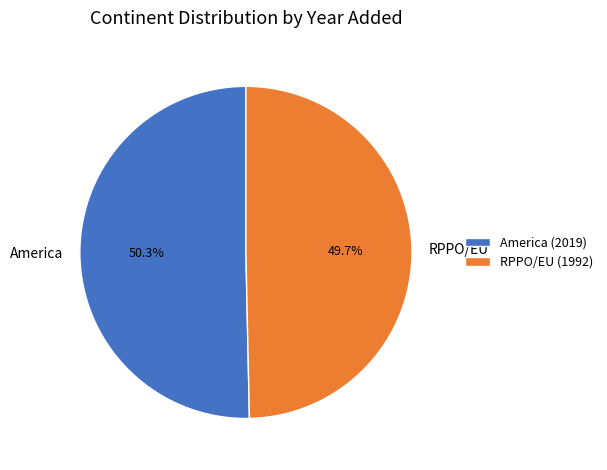

Do RPPO/EU and America together represent more than half of the pie?

Yes